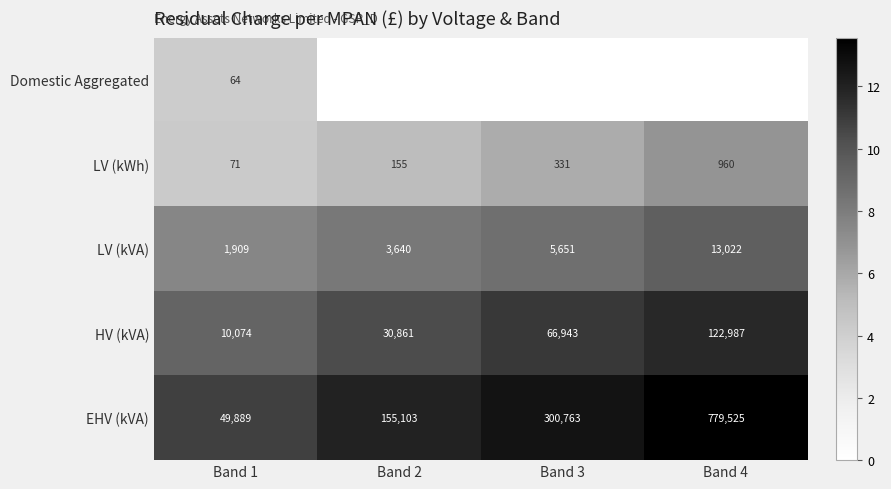

What is the highest value of the HV (kVA) series?

122987